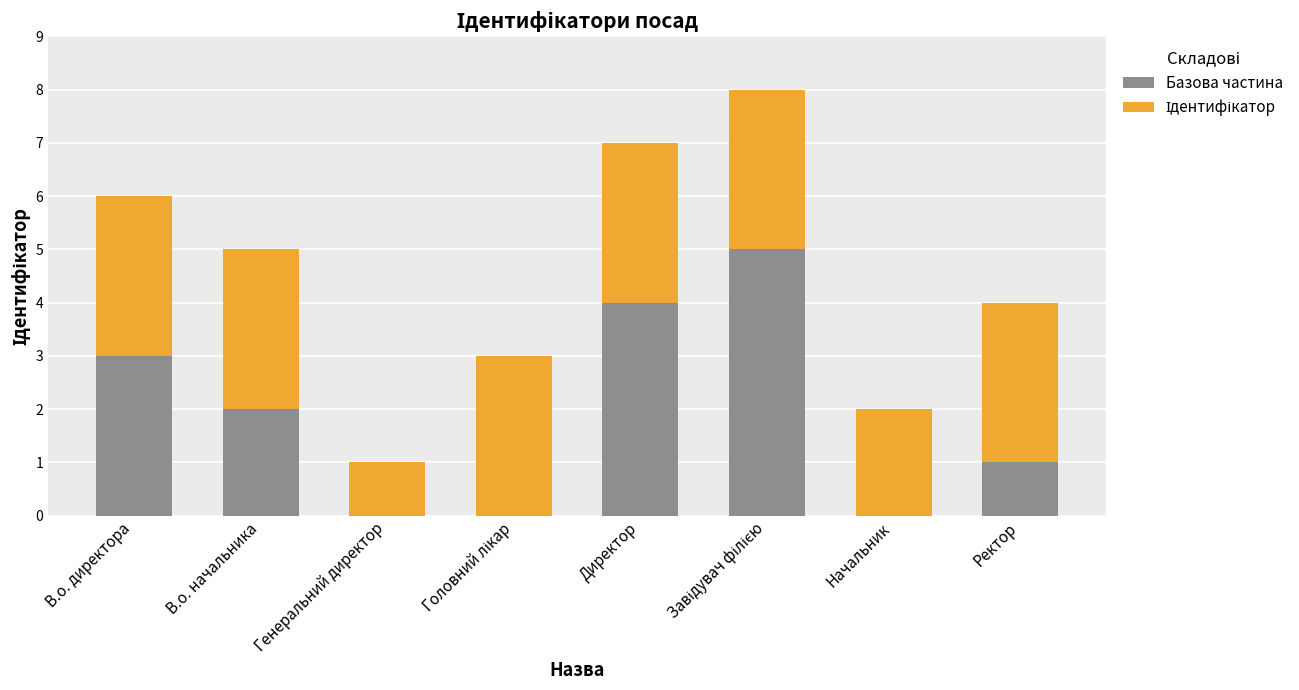

What is the sum of all Базова частина values?

15